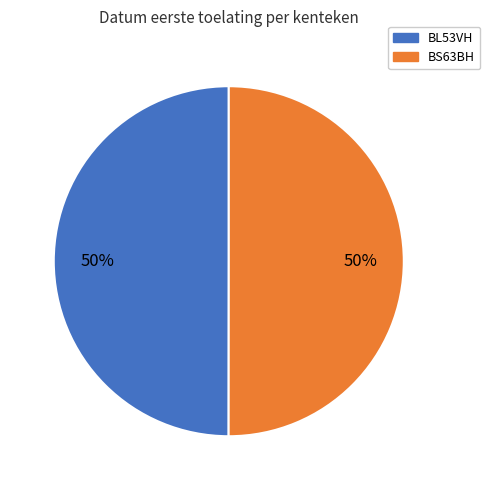

How many segments does this pie chart have?

2